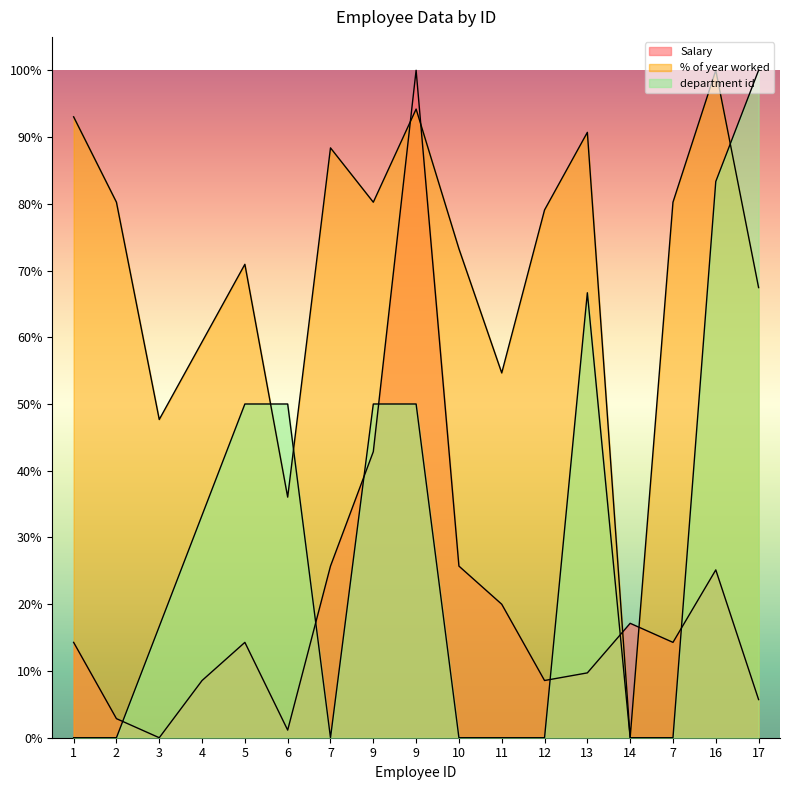

Does the chart display data point markers on the line(s)?

No